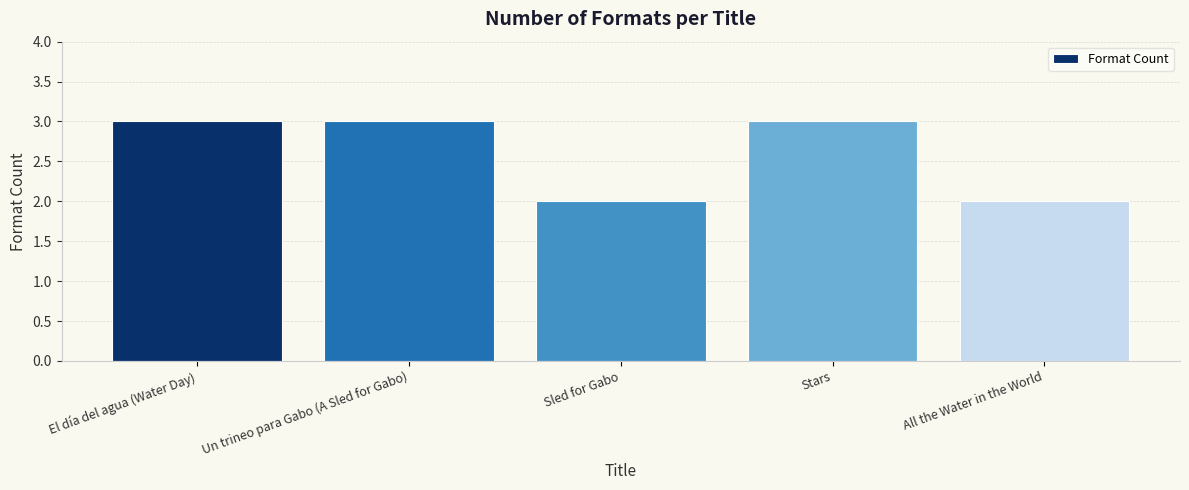

What position from the left is Un trineo para Gabo (A Sled for Gabo)?

2